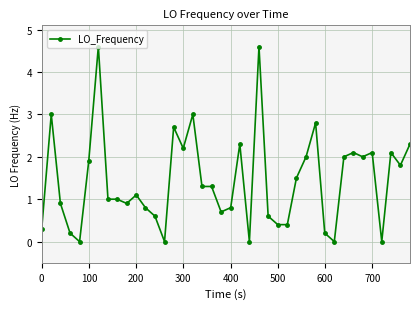

What is the sum of all values?

57.5